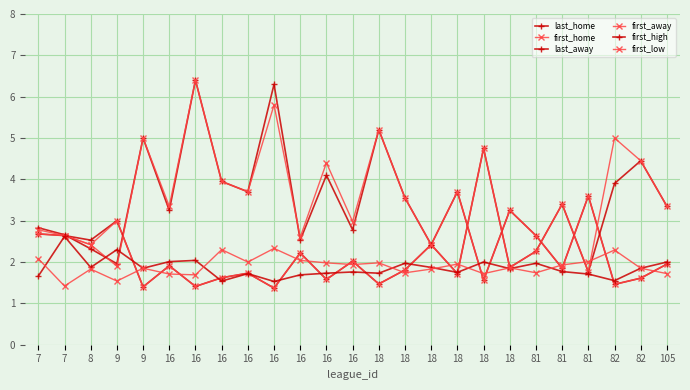

Does the chart display data point markers on the line(s)?

Yes